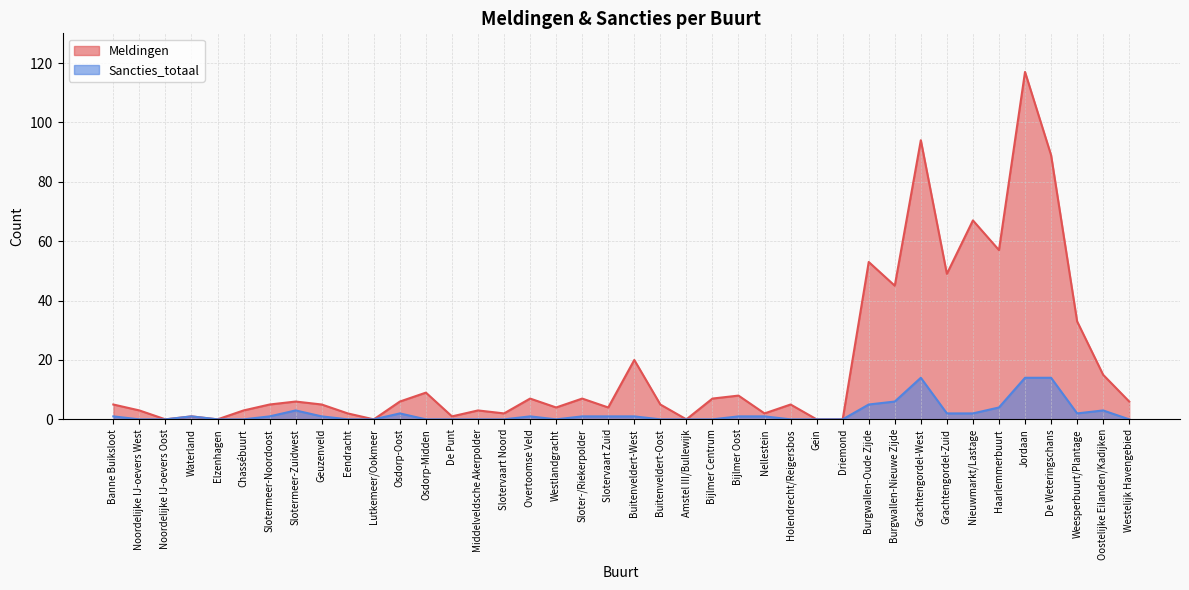

Rank the series at De Weteringschans from lowest to highest value.

Sancties_totaal, Meldingen